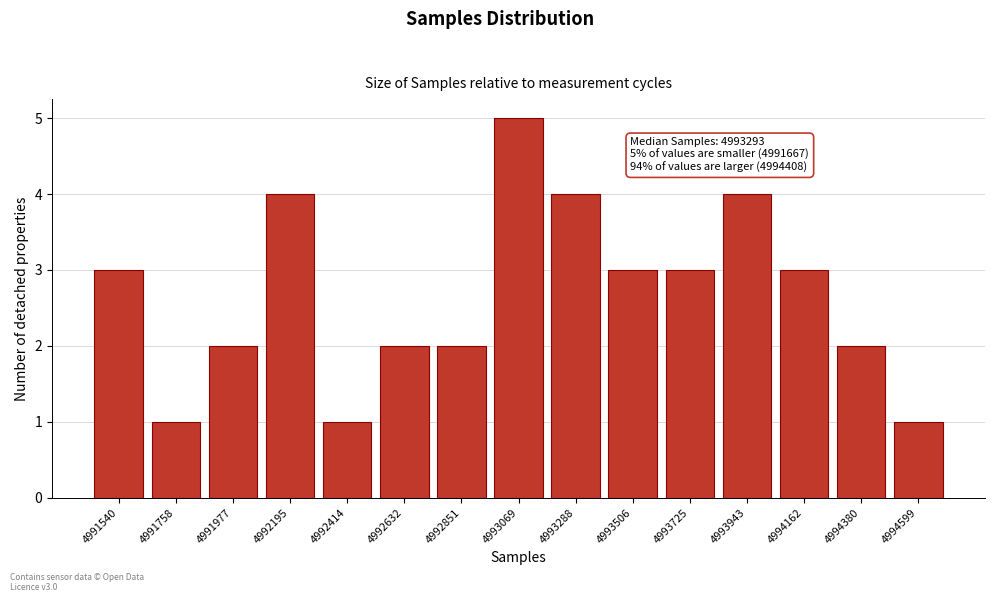

Reading left to right, transcribe all the data shown in this chart.

3	1	2	4	1	2	2	5	4	3	3	4	3	2	1